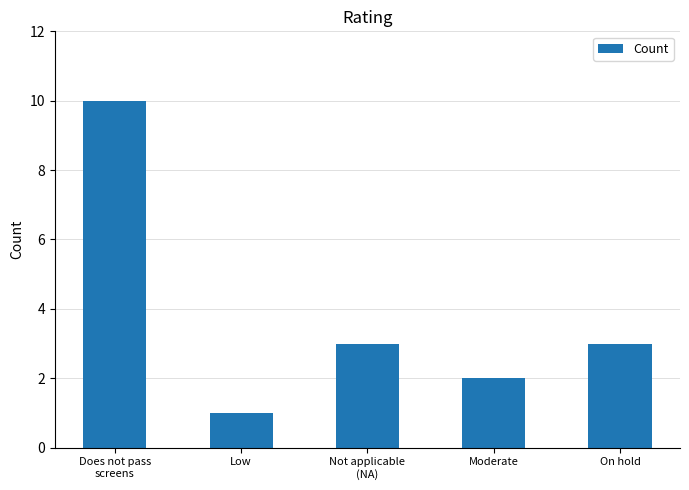

Which label corresponds to the largest value in the chart?

Does not pass
screens